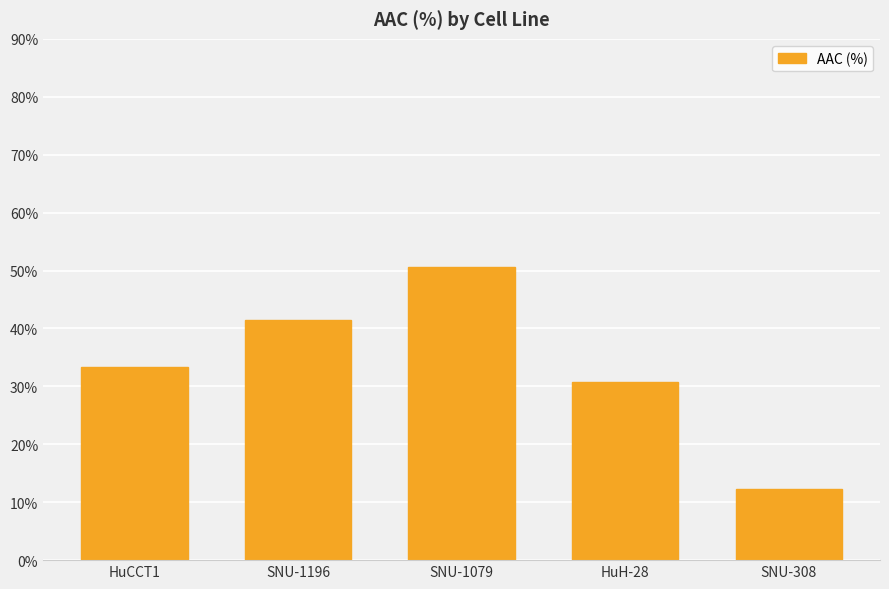

The chart shows a value of 14.5 at HuH-28. True or false?

False